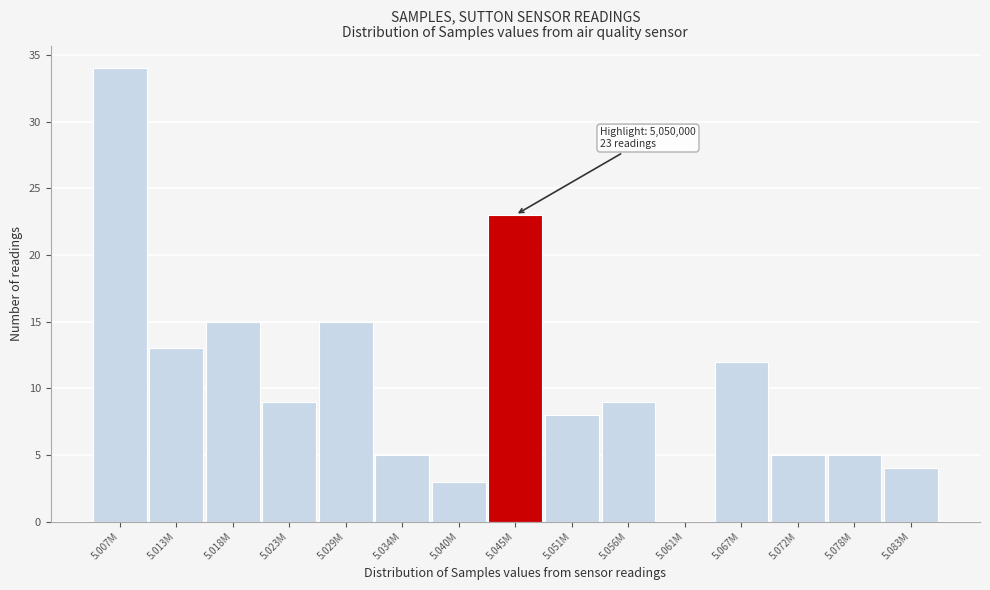

Reading left to right, transcribe all the data shown in this chart.

5.007M=34	5.013M=13	5.018M=15	5.023M=9	5.029M=15	5.034M=5	5.040M=3	5.045M=23	5.051M=8	5.056M=9	5.061M=0	5.067M=12	5.072M=5	5.078M=5	5.083M=4